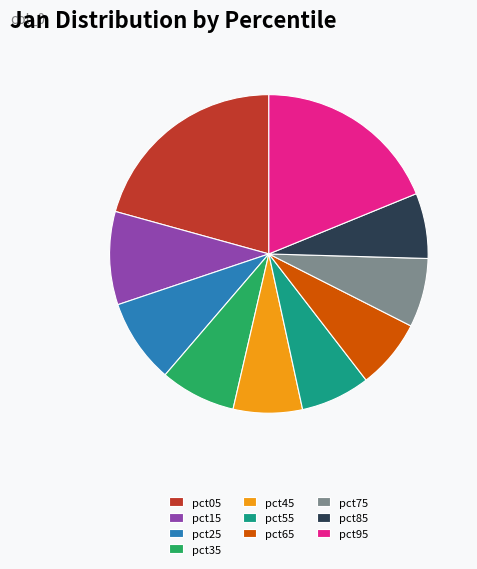

Which has a higher value, pct85 or pct15?

pct15